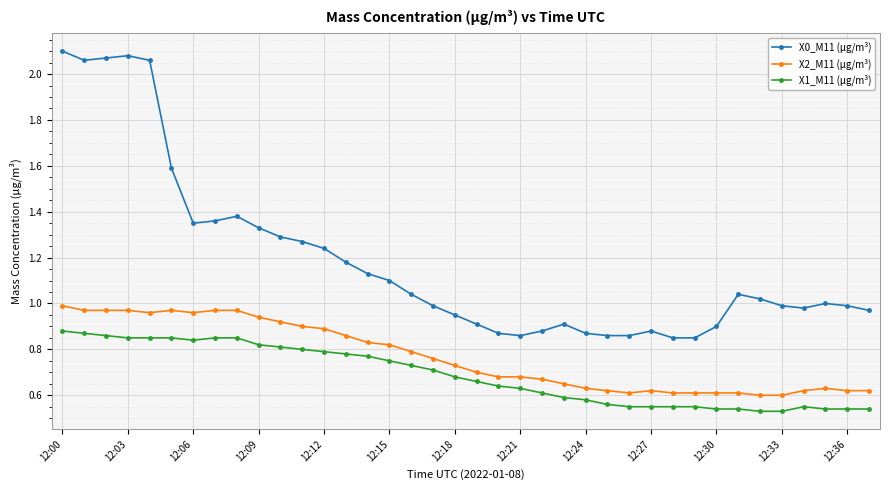

Which series has the largest range (max minus min)?

X0_M11 (μg/m³)